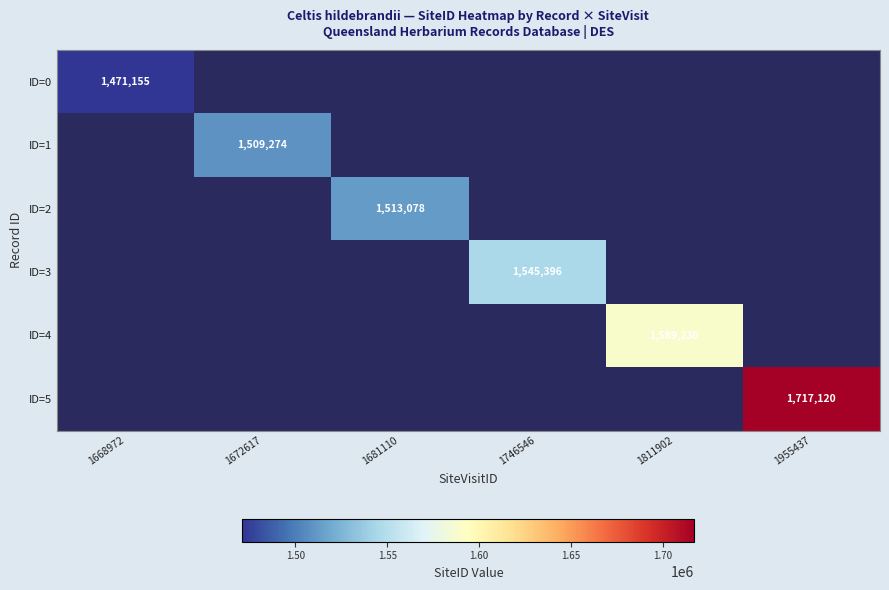

Which category has the lowest value across all series?

1668972